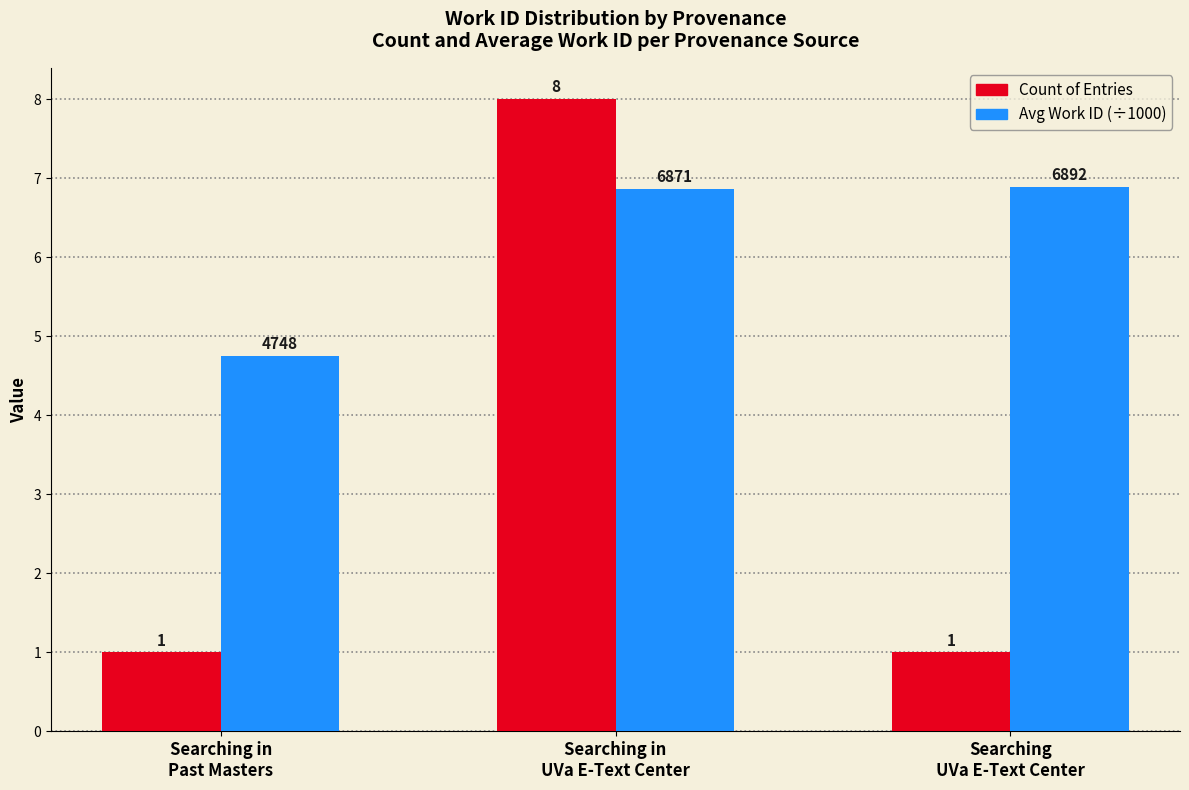

What is the difference between the maximum and minimum values in the Count of Entries series?

7.0